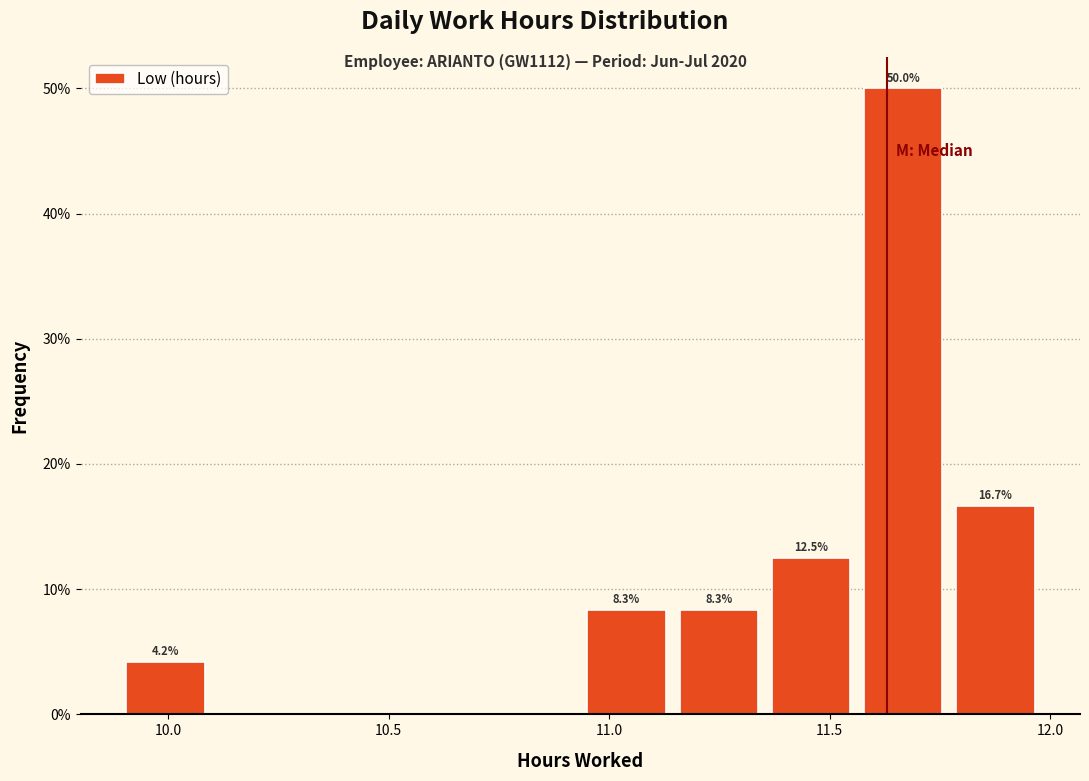

Which range on the x-axis has the tallest bar?

11.55 to 11.75